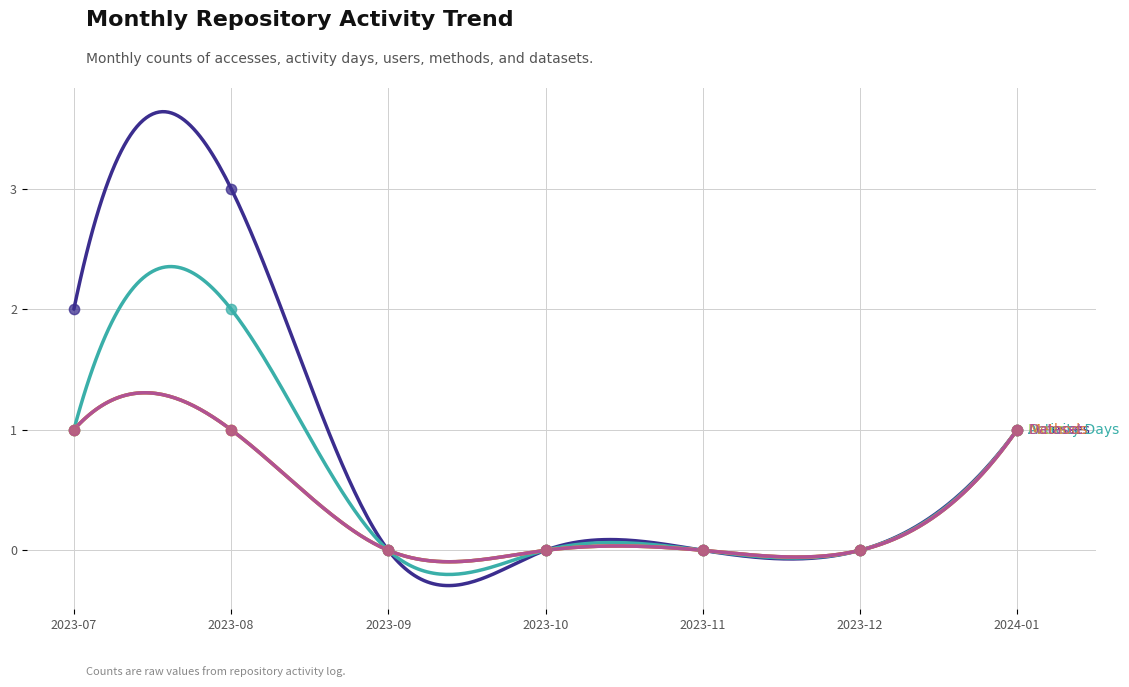

Is the value of Dataset at 2023-07 greater than the value of Users at 2023-07?

No